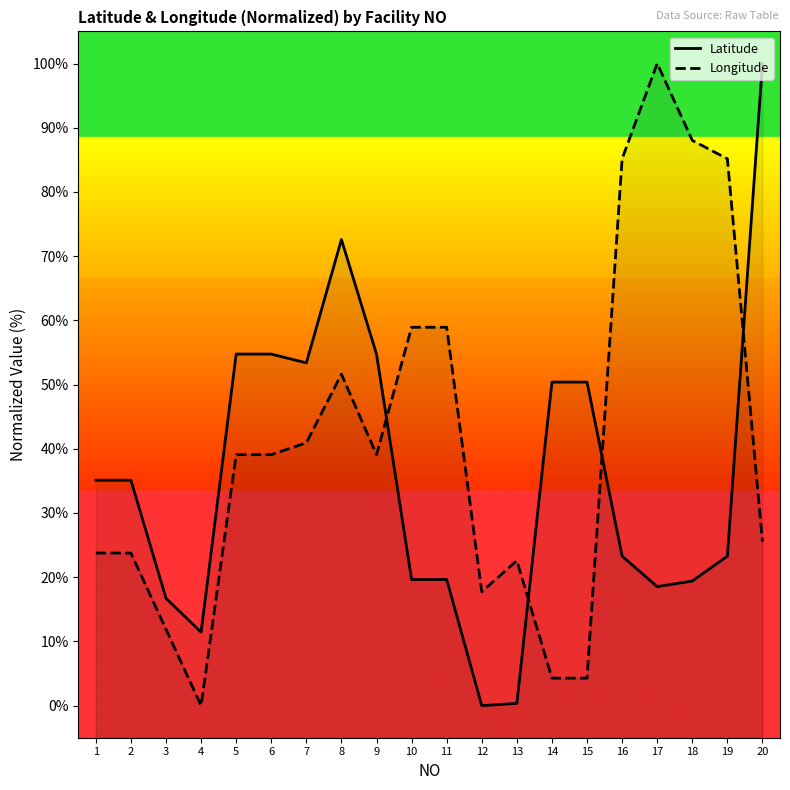

Rank the series by their maximum value, from highest to lowest.

Latitude, Longitude